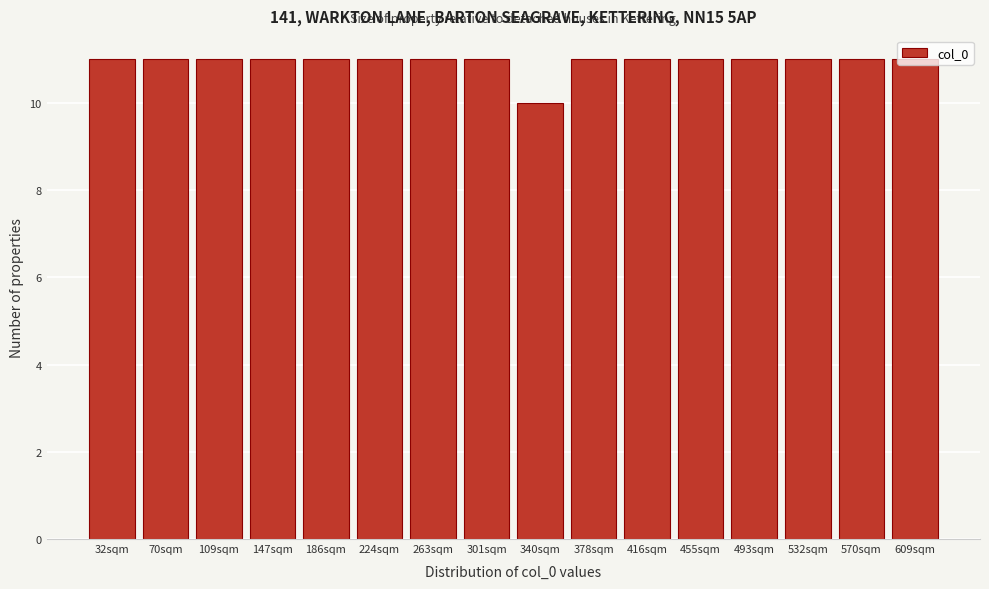

Which has a higher value, 532sqm or 340sqm?

532sqm